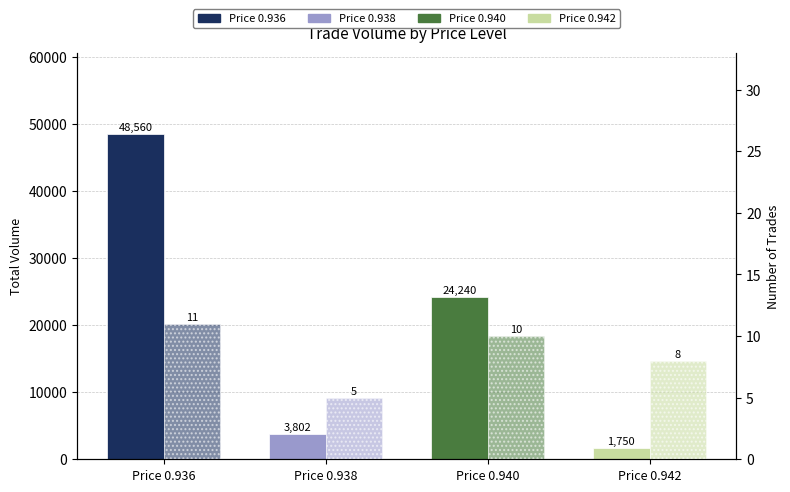

What is the difference between the Total Volume values at Price 0.942 and Price 0.936?

46810